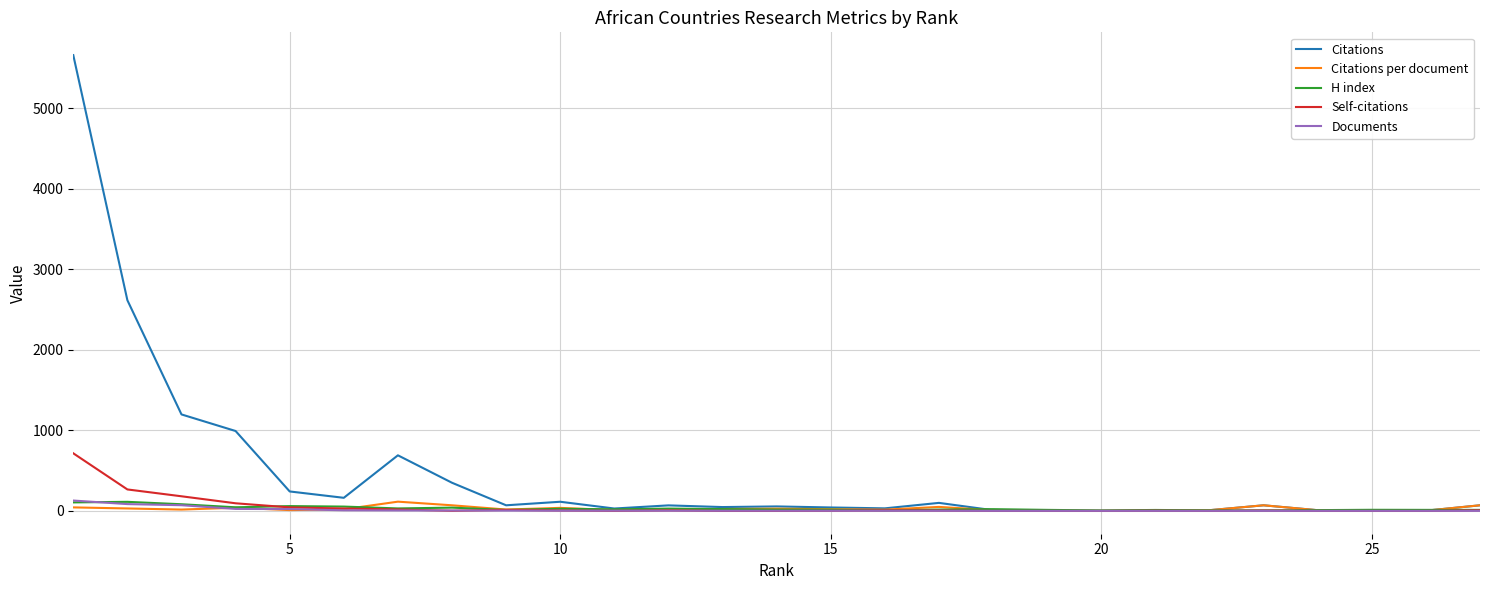

Which series has the largest total across all categories?

Citations